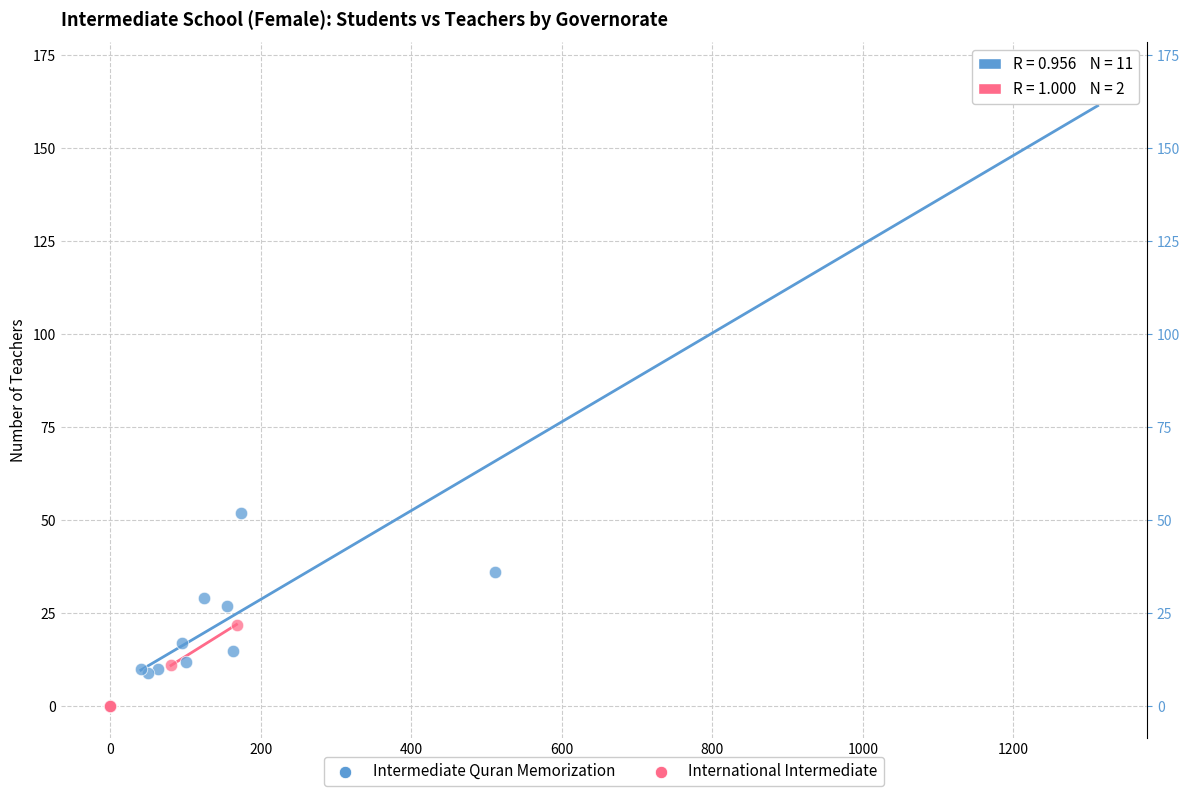

Which series has the widest spread of Y values?

Intermediate Quran Memorization